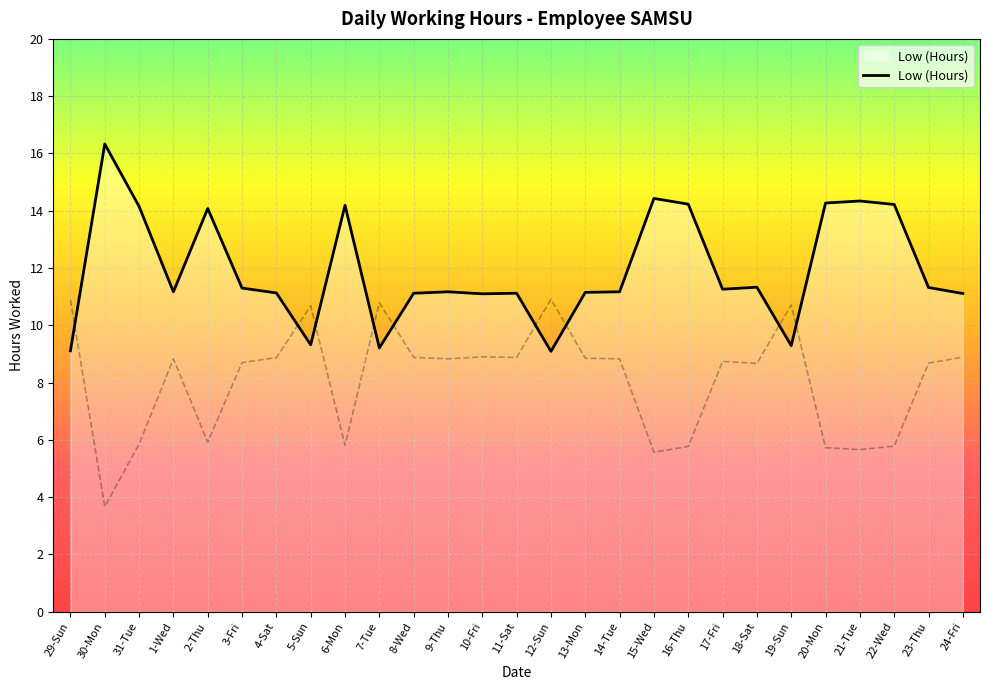

At which category does the data reach its first local valley?

1-Wed